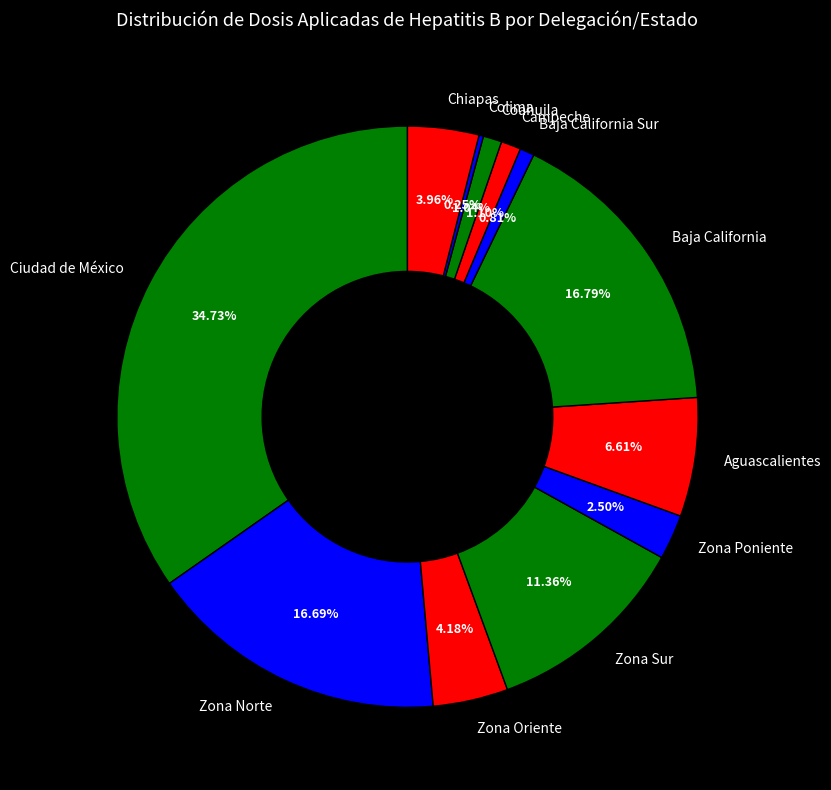

To the nearest percent, what is the difference between the Zona Poniente and Ciudad de México slice percentages?

32%